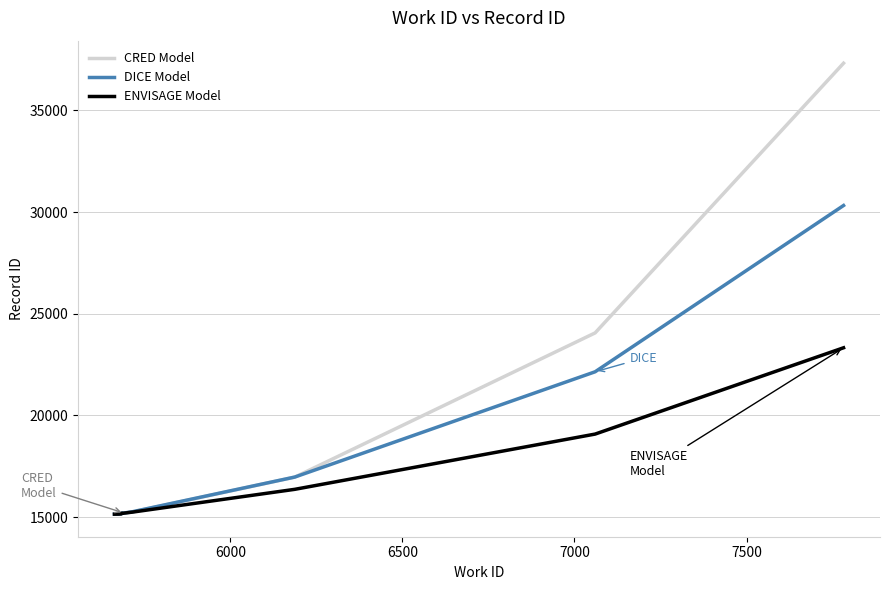

What is the greatest value displayed?

37324.8